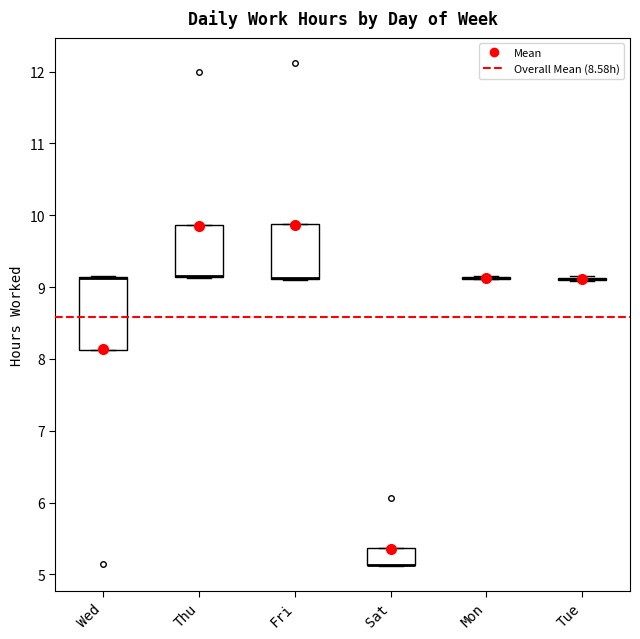

Where is the upper edge of the box for Fri on the y-axis? The values are not printed on the chart, so give them approximately, as read against the axis.

9.9